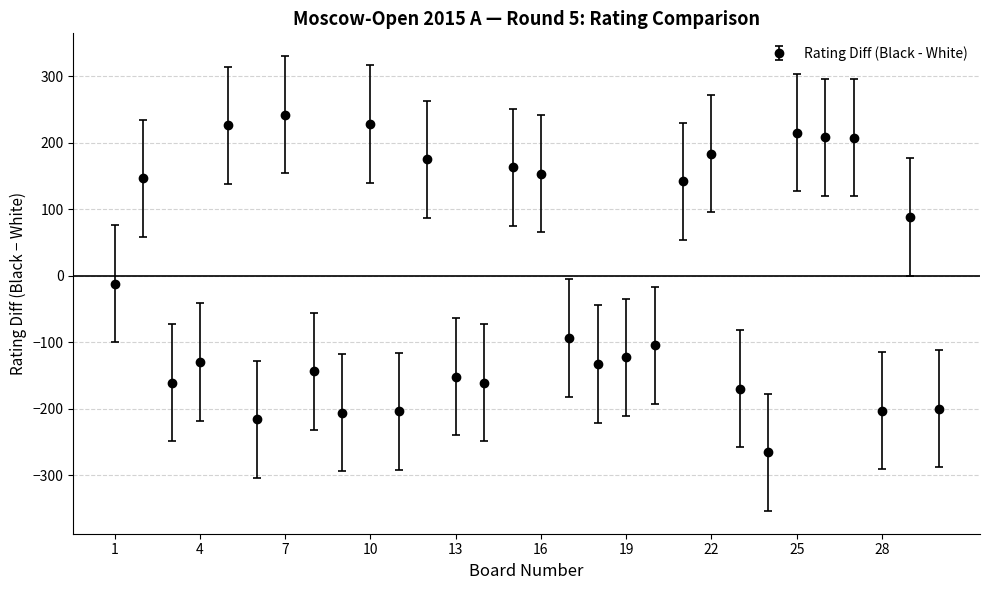

What is the difference between the maximum and minimum values?

508